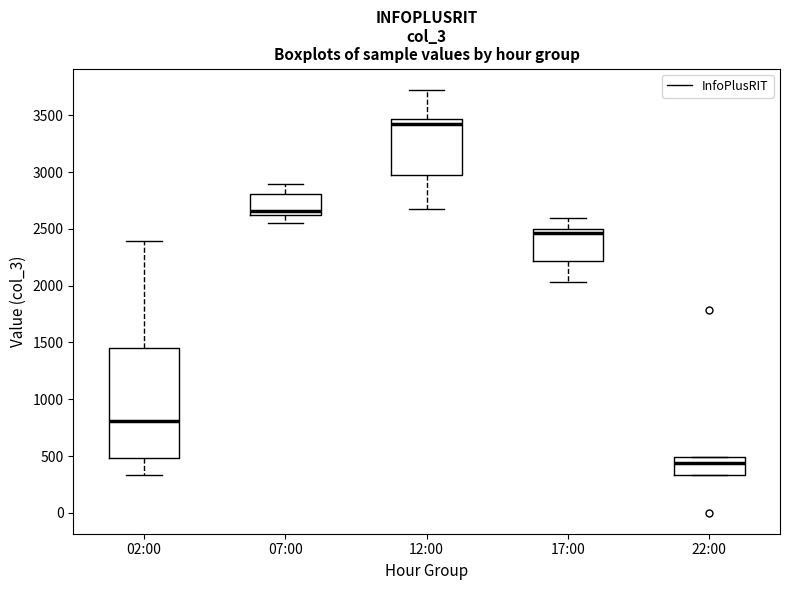

Reading left to right, transcribe this box plot: for each box, give where its median line is, the range the box spans, and where its two whiskers end, as read against the y-axis. The values are not printed on the chart, so give them approximately, as read against the axis.

02:00: median 800, box 500 to 1450, whiskers 350 to 2400
07:00: median 2650 (just above the box's lower edge), box 2650 to 2800, whiskers 2550 to 2900
12:00: median 3400, box 3000 to 3450, whiskers 2650 to 3750
17:00: median 2450, box 2200 to 2500, whiskers 2050 to 2600
22:00: median 450, box 350 to 500, whiskers 350 to 500